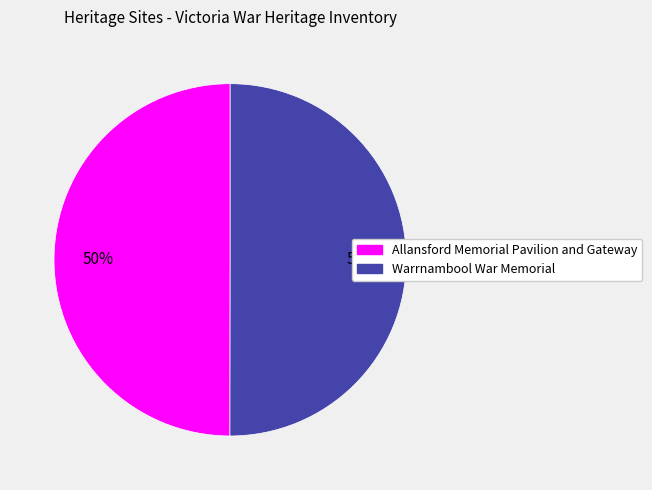

Count the number of slices in the pie.

2